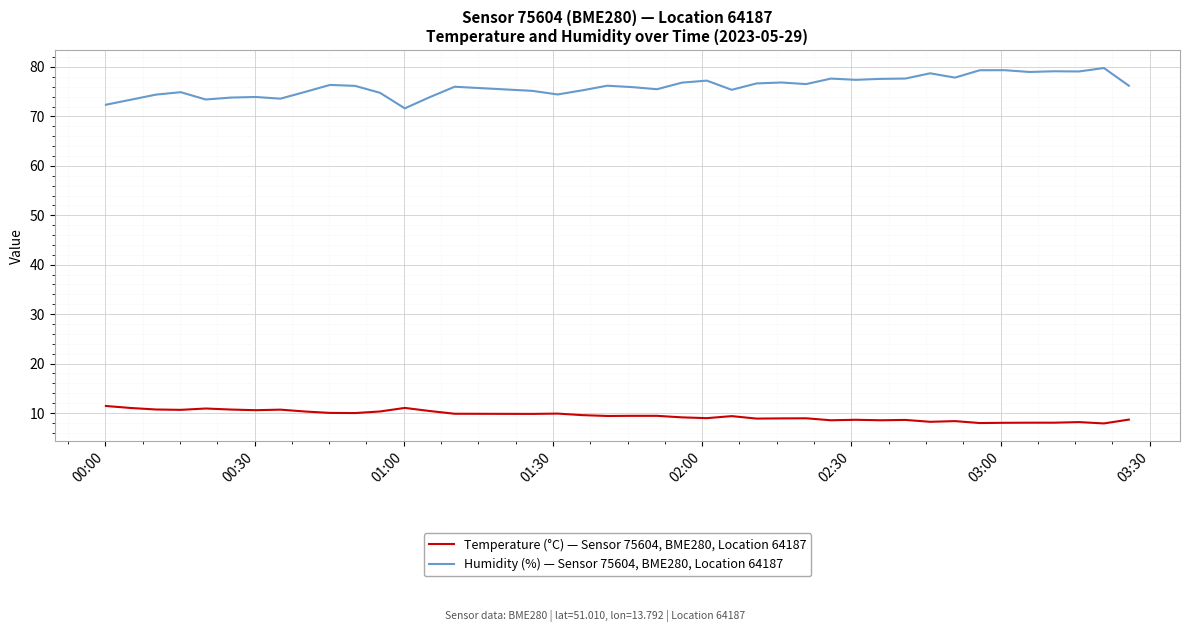

What is the difference between the maximum and minimum values in the Temperature (°C) — Sensor 75604, BME280, Location 64187 series?

3.5